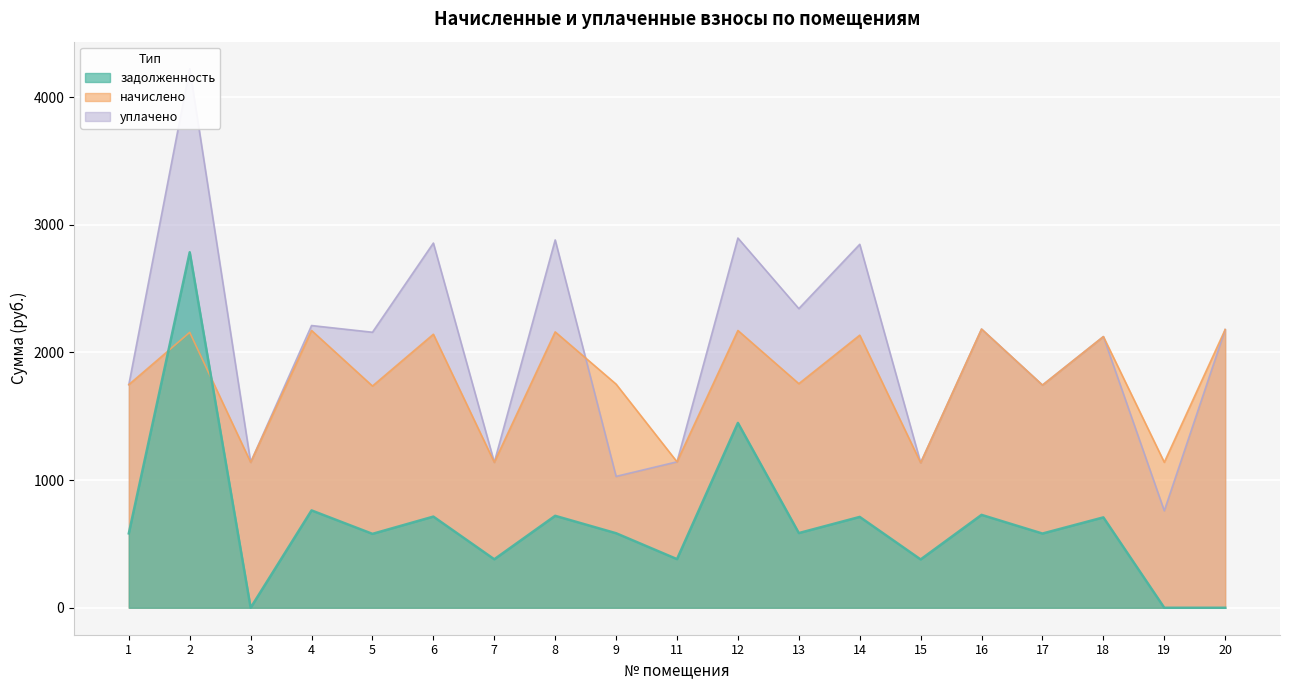

True or false: задолженность has more than 2 interior local peaks.

True